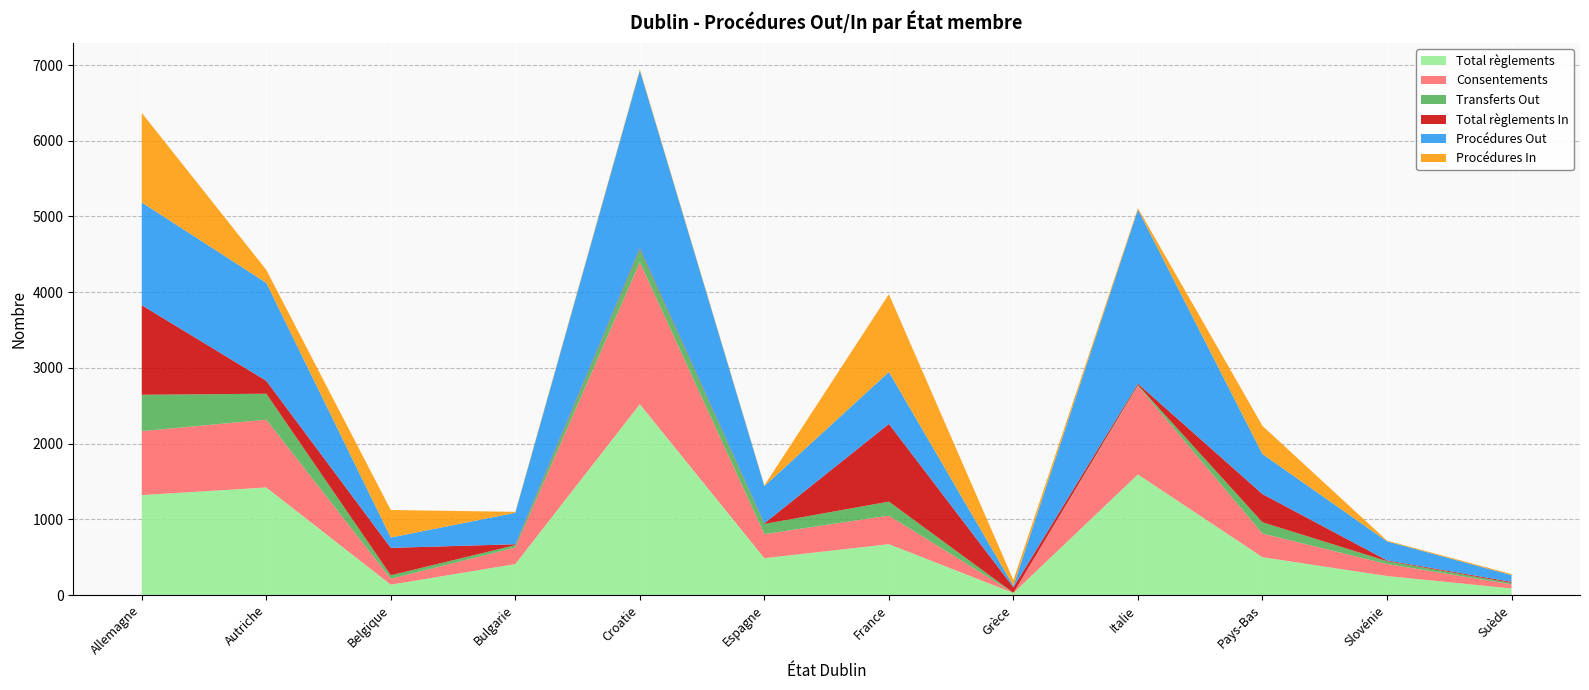

Reading left to right, transcribe all the data shown in this chart.

Total règlements: Allemagne=1320	Autriche=1421	Belgique=137	Bulgarie=409	Croatie=2521	Espagne=487	France=672	Grèce=28	Italie=1593	Pays-Bas=500	Slovénie=251	Suède=87
Consentements: Allemagne=845	Autriche=895	Belgique=78	Bulgarie=218	Croatie=1875	Espagne=318	France=377	Grèce=1	Italie=1168	Pays-Bas=312	Slovénie=159	Suède=54
Transferts Out: Allemagne=480	Autriche=343	Belgique=46	Bulgarie=32	Croatie=171	Espagne=134	France=185	Grèce=0	Italie=12	Pays-Bas=149	Slovénie=38	Suède=19
Total règlements In: Allemagne=1183	Autriche=171	Belgique=362	Bulgarie=12	Croatie=15	Espagne=9	France=1026	Grèce=74	Italie=19	Pays-Bas=373	Slovénie=10	Suède=14
Procédures Out: Allemagne=1357	Autriche=1293	Belgique=137	Bulgarie=416	Croatie=2347	Espagne=491	France=686	Grèce=20	Italie=2299	Pays-Bas=528	Slovénie=251	Suède=89
Procédures In: Allemagne=1183	Autriche=172	Belgique=363	Bulgarie=12	Croatie=15	Espagne=9	France=1027	Grèce=74	Italie=19	Pays-Bas=372	Slovénie=10	Suède=14